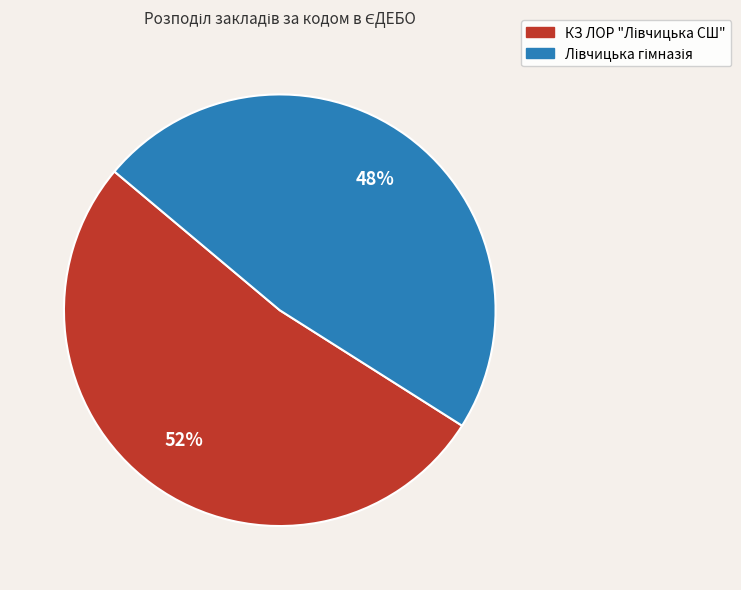

Does any single category account for the majority?

Yes